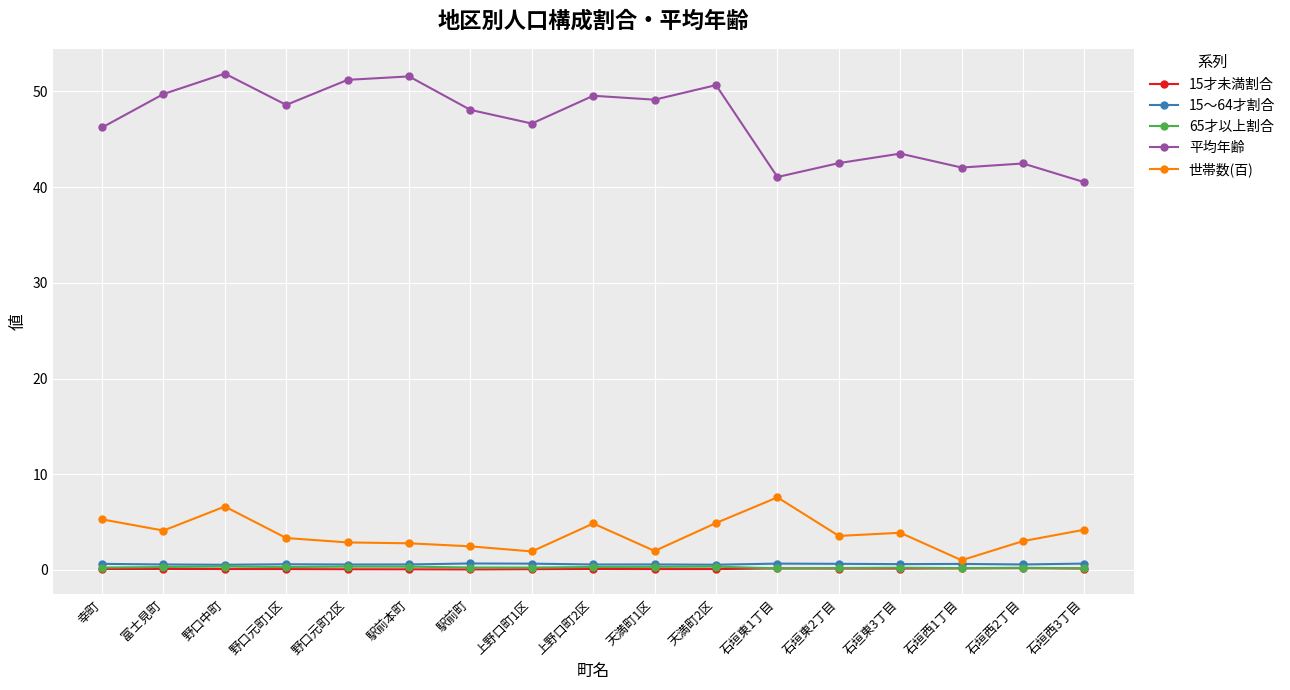

The value of 15才未満割合 at 野口中町 is 0.1. True or false?

True